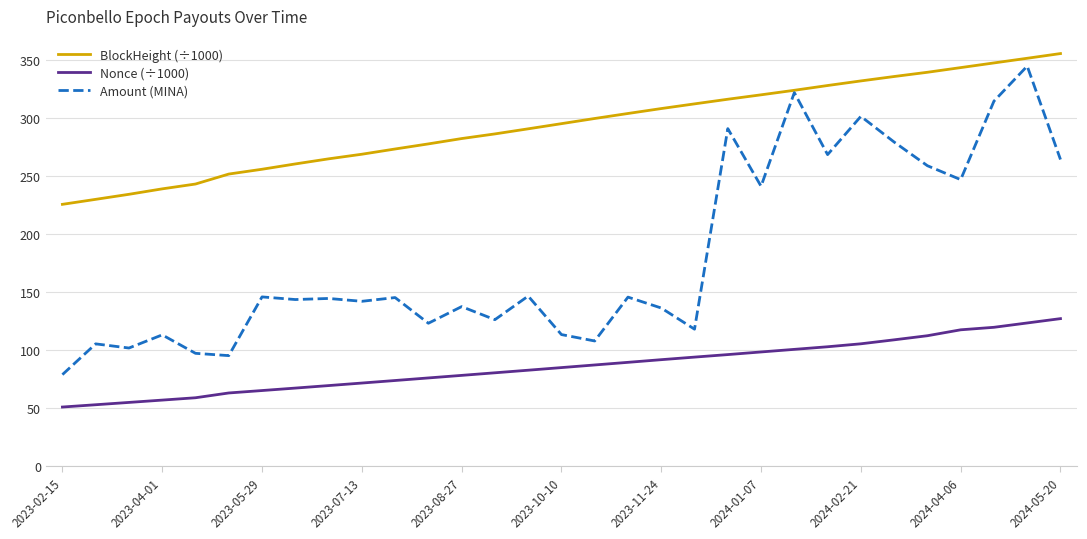

How many categories are shown in the chart?

31